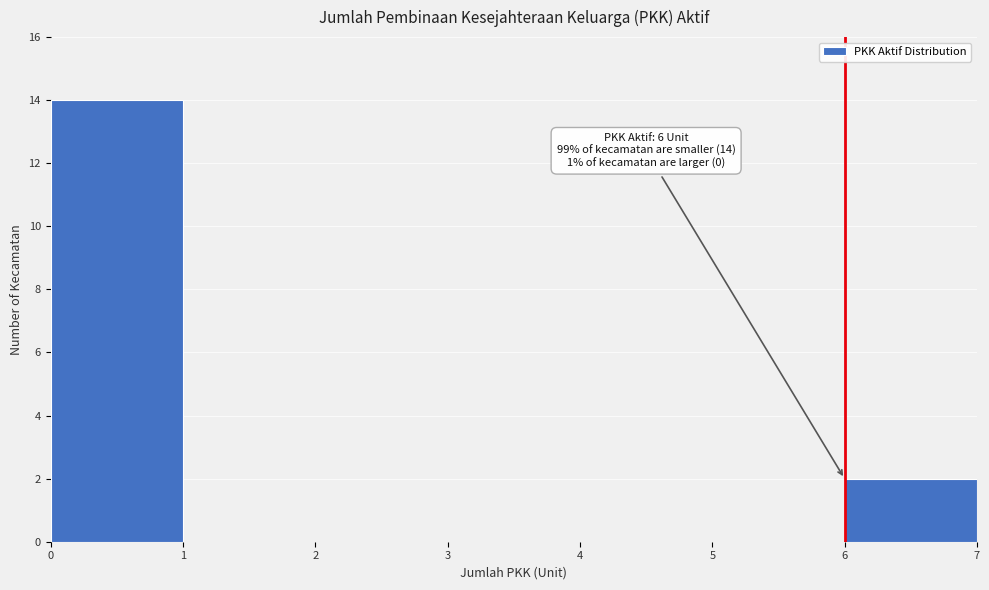

Over which range of the x-axis is the bar tallest?

0 to 1